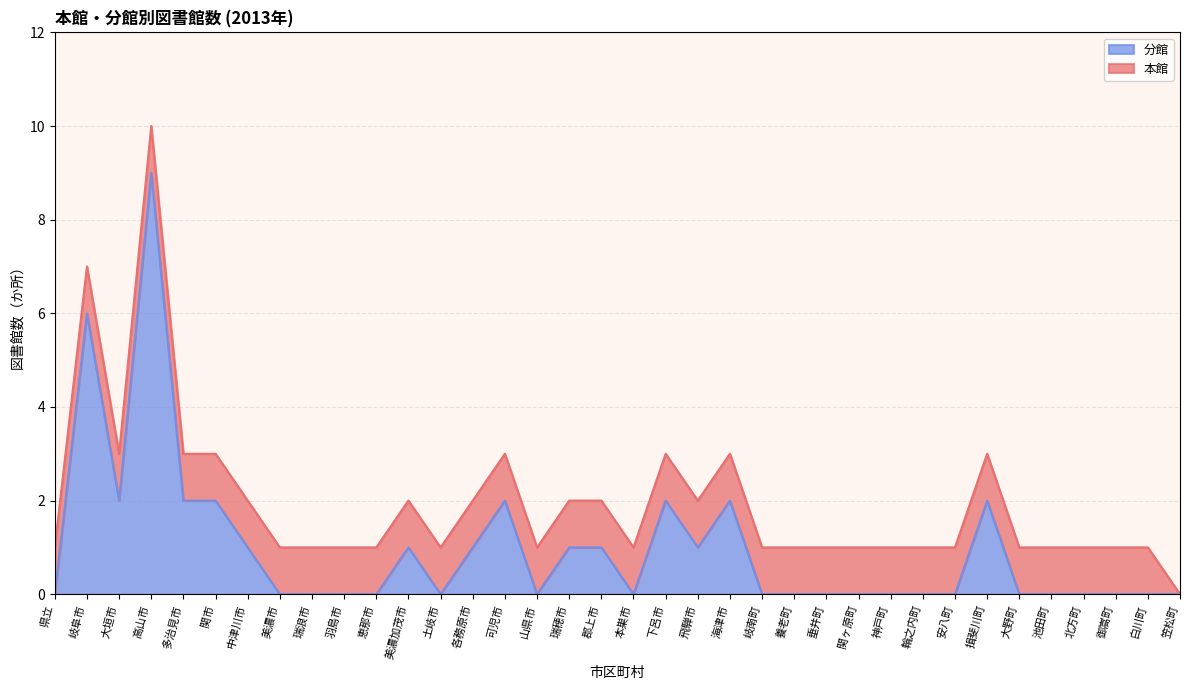

Is it true that the value at 白川町 is 0?

True